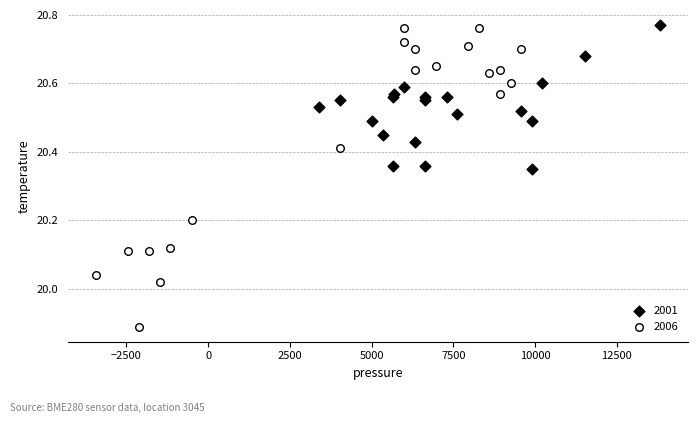

Which series contains the lowest Y value?

2006